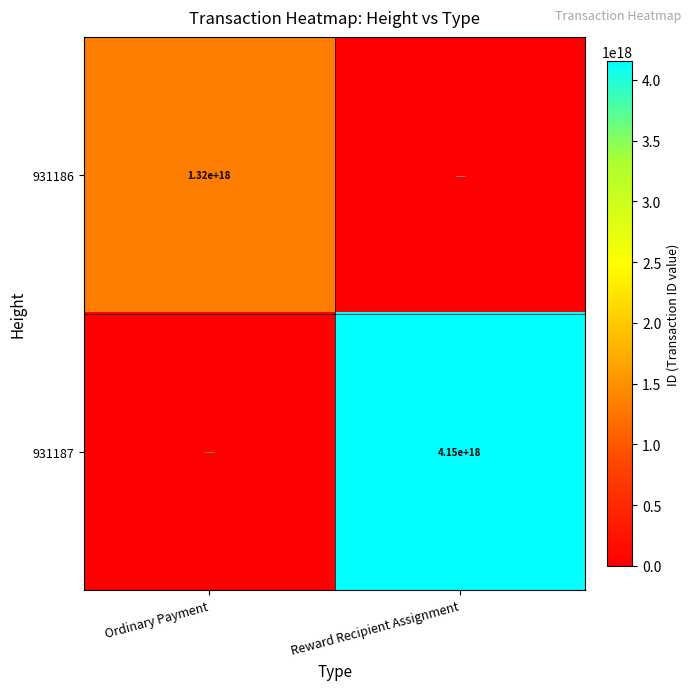

How many categories are shown in the chart?

2